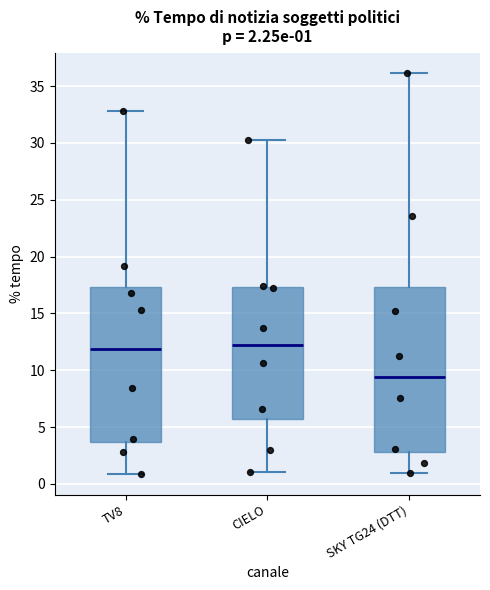

Which box is the tallest, from its lower edge to its upper edge?

SKY TG24 (DTT)